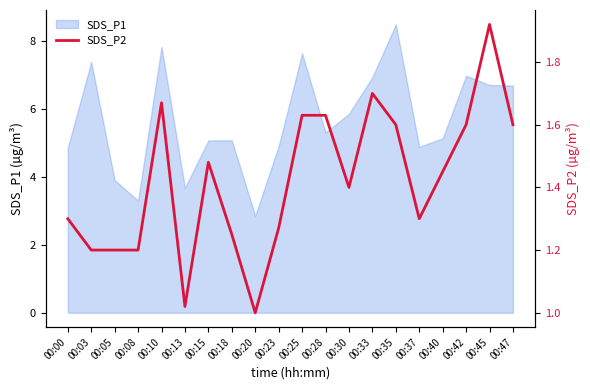

How many lines are shown in the chart?

1